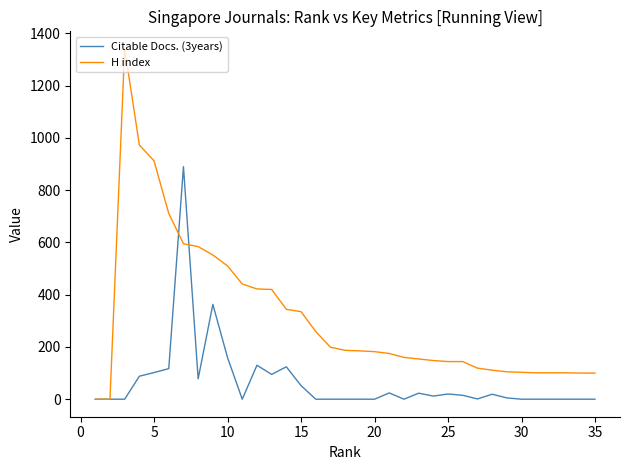

Which series has the largest range (max minus min)?

H index